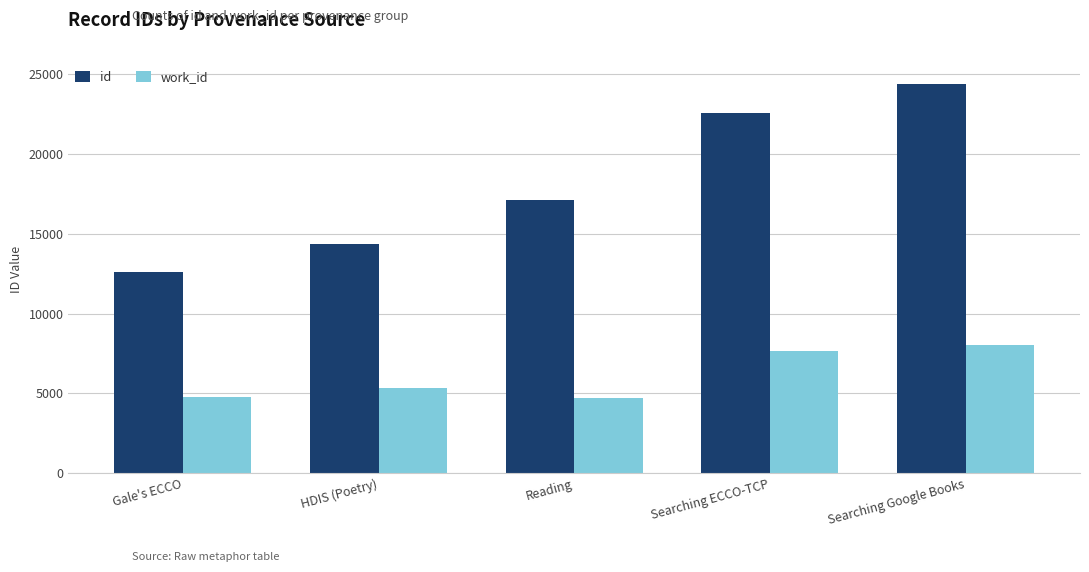

True or false: work_id has a value of 10896 at Searching ECCO-TCP.

False